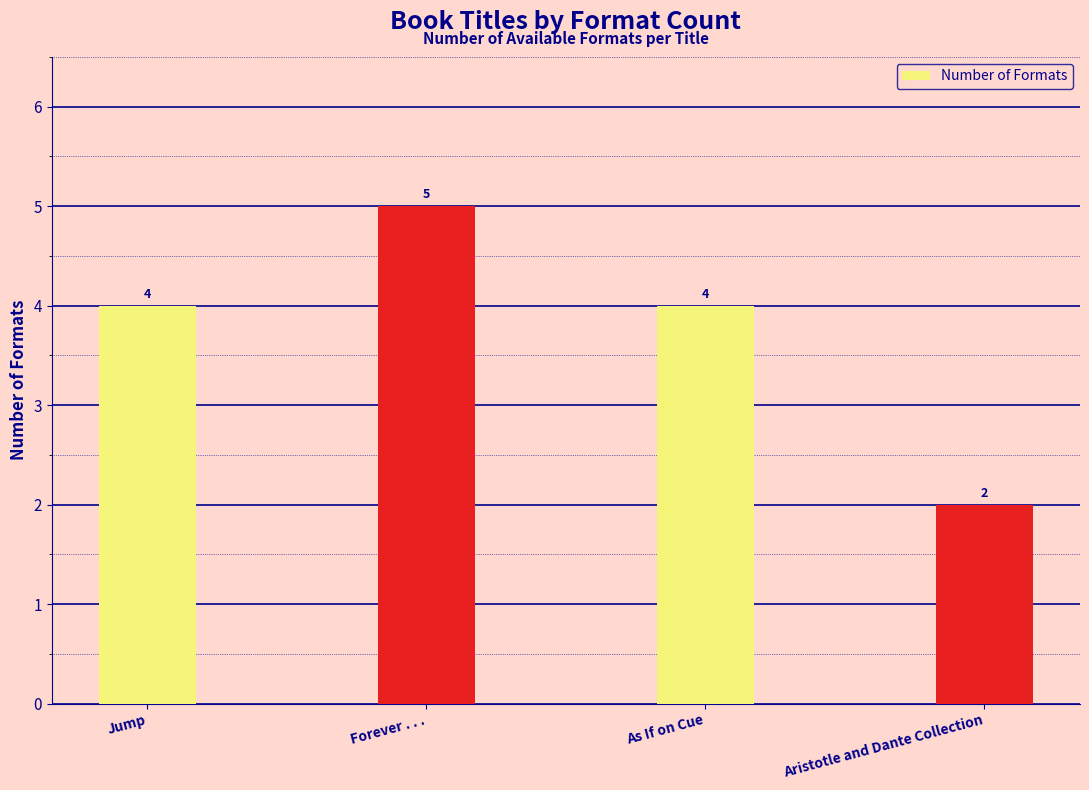

Are the bars grouped side by side (vs. stacked)?

No